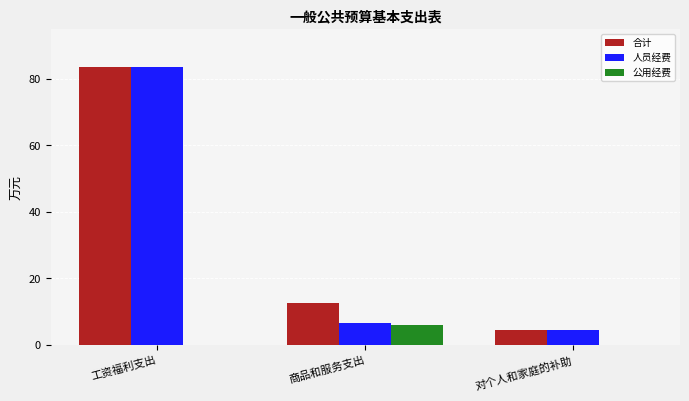

Reading left to right, what are all the values shown in this chart?

合计: 83.5	12.5	4.4
人员经费: 83.5	6.5	4.4
公用经费: 0.0	6.0	0.0